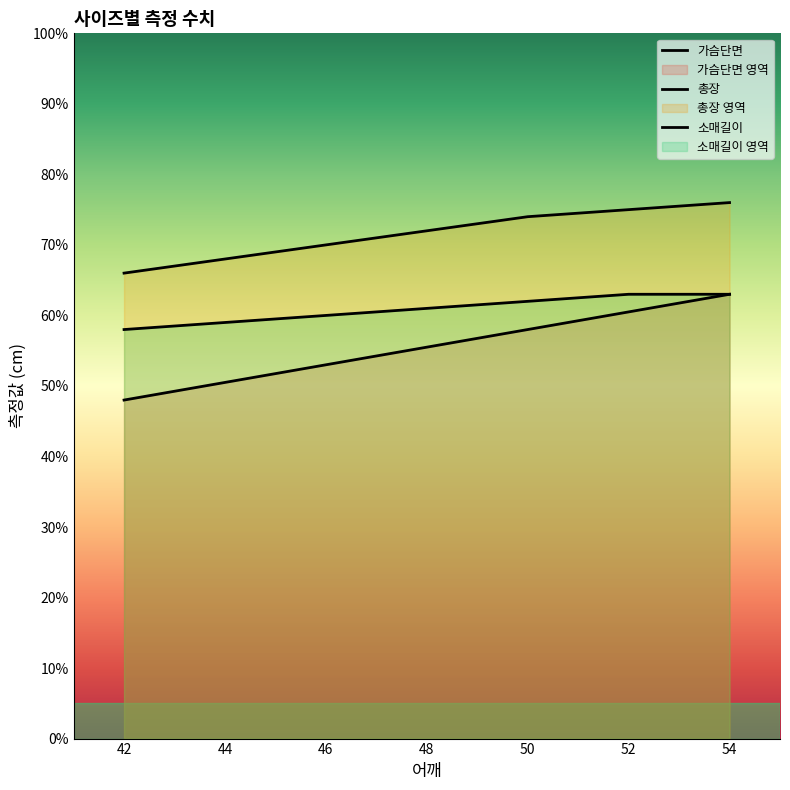

List the series in order of their peak value, highest first.

총장, 가슴단면, 소매길이